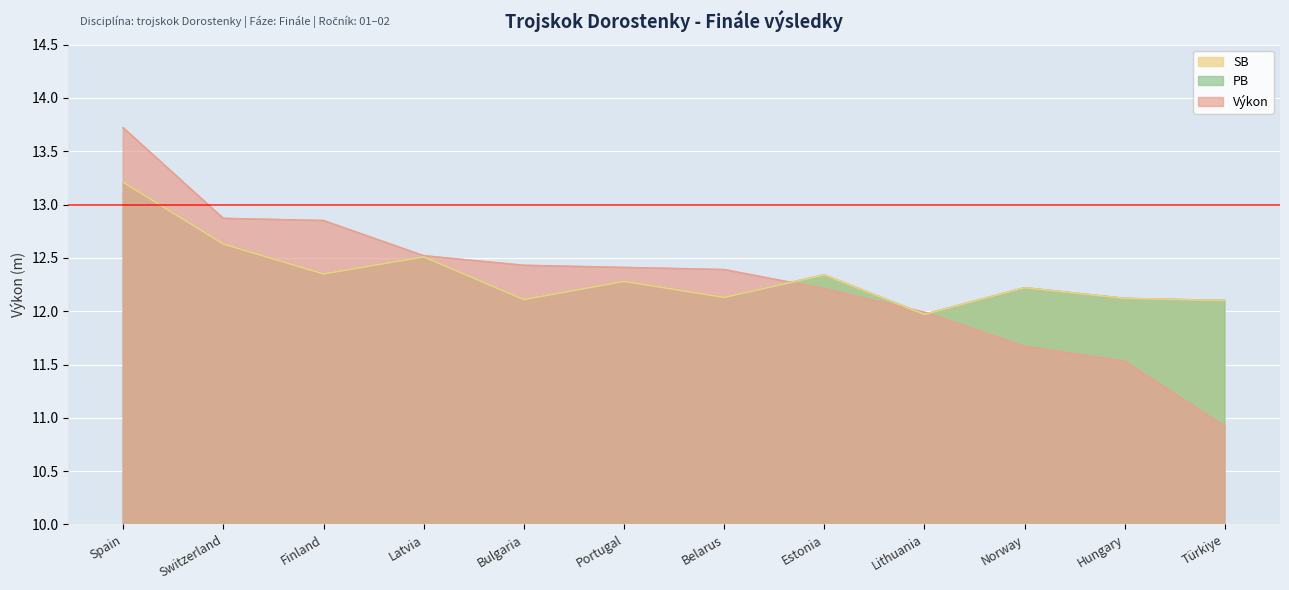

What is the label of the 7th point from the right?

Portugal